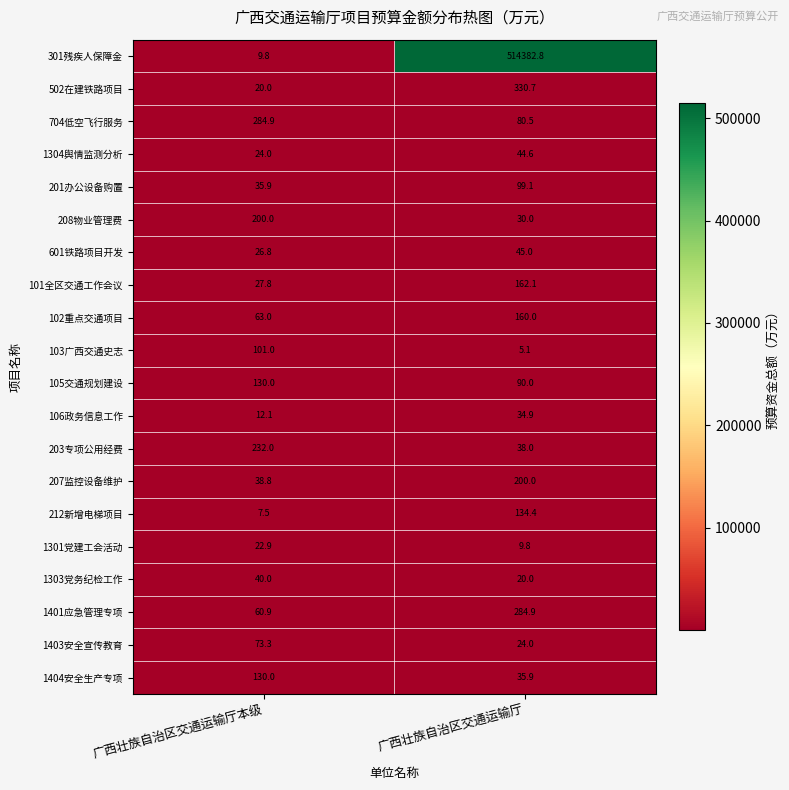

What is the greatest value displayed?

514382.8